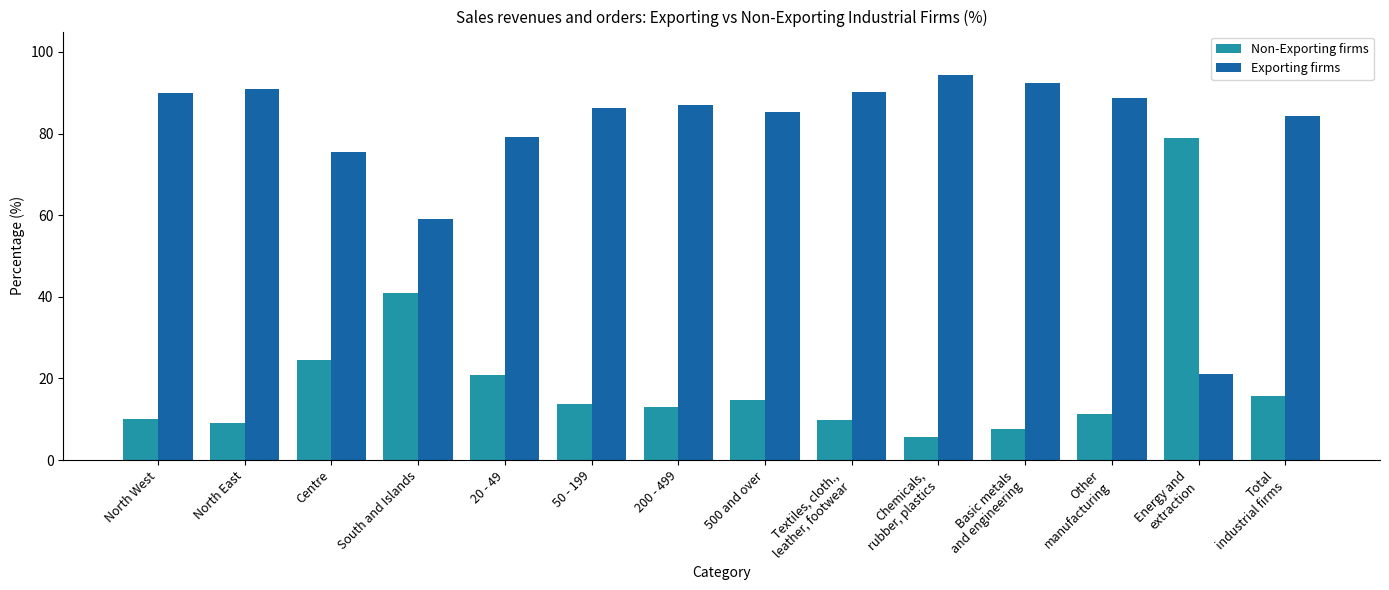

How many series are shown in this chart?

2